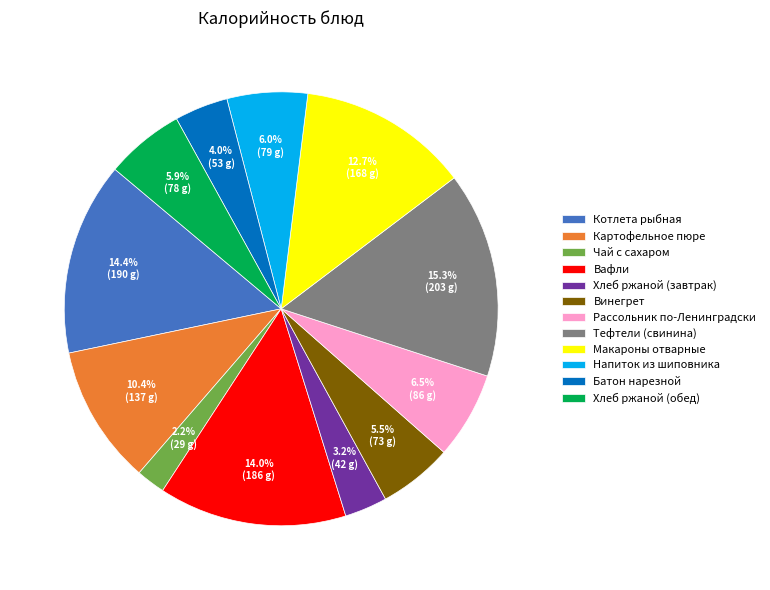

What is the smallest slice in the pie chart?

Чай с сахаром